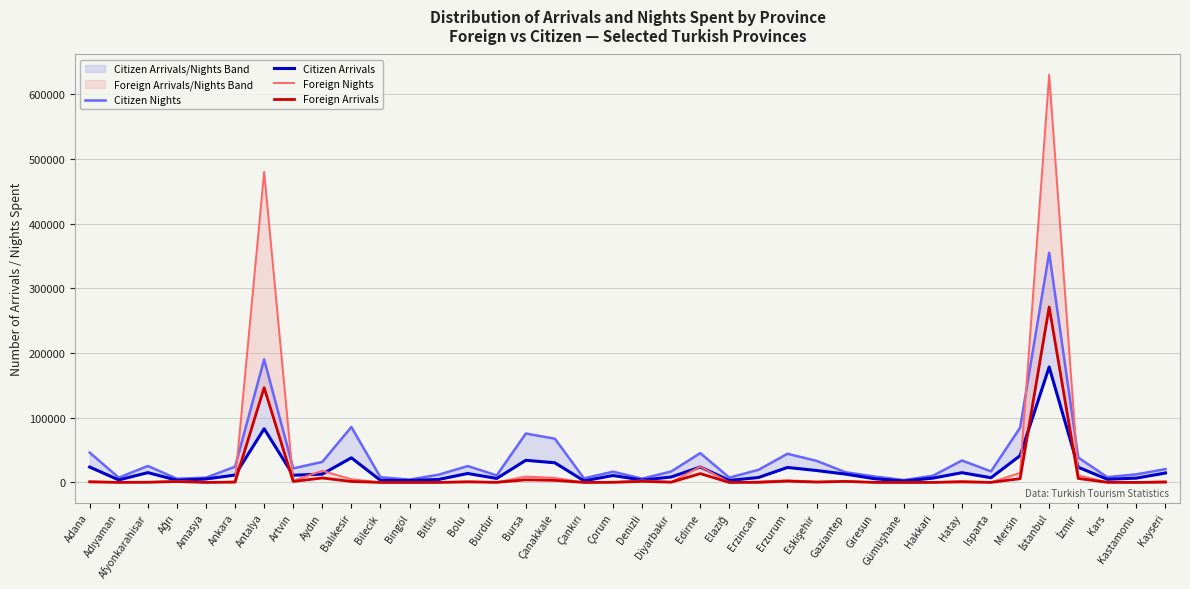

Between Çankırı and Eskişehir, which series saw the biggest shift?

Citizen Nights